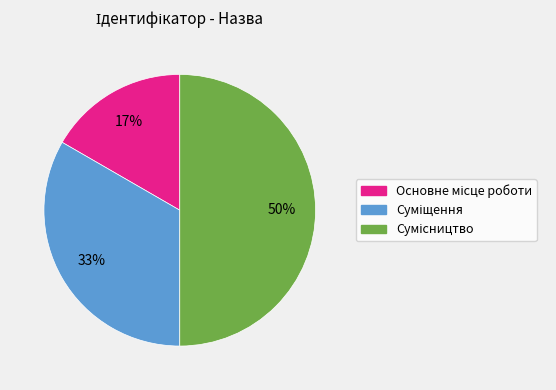

To the nearest percent, what is the difference between the largest and smallest slice percentages?

33%